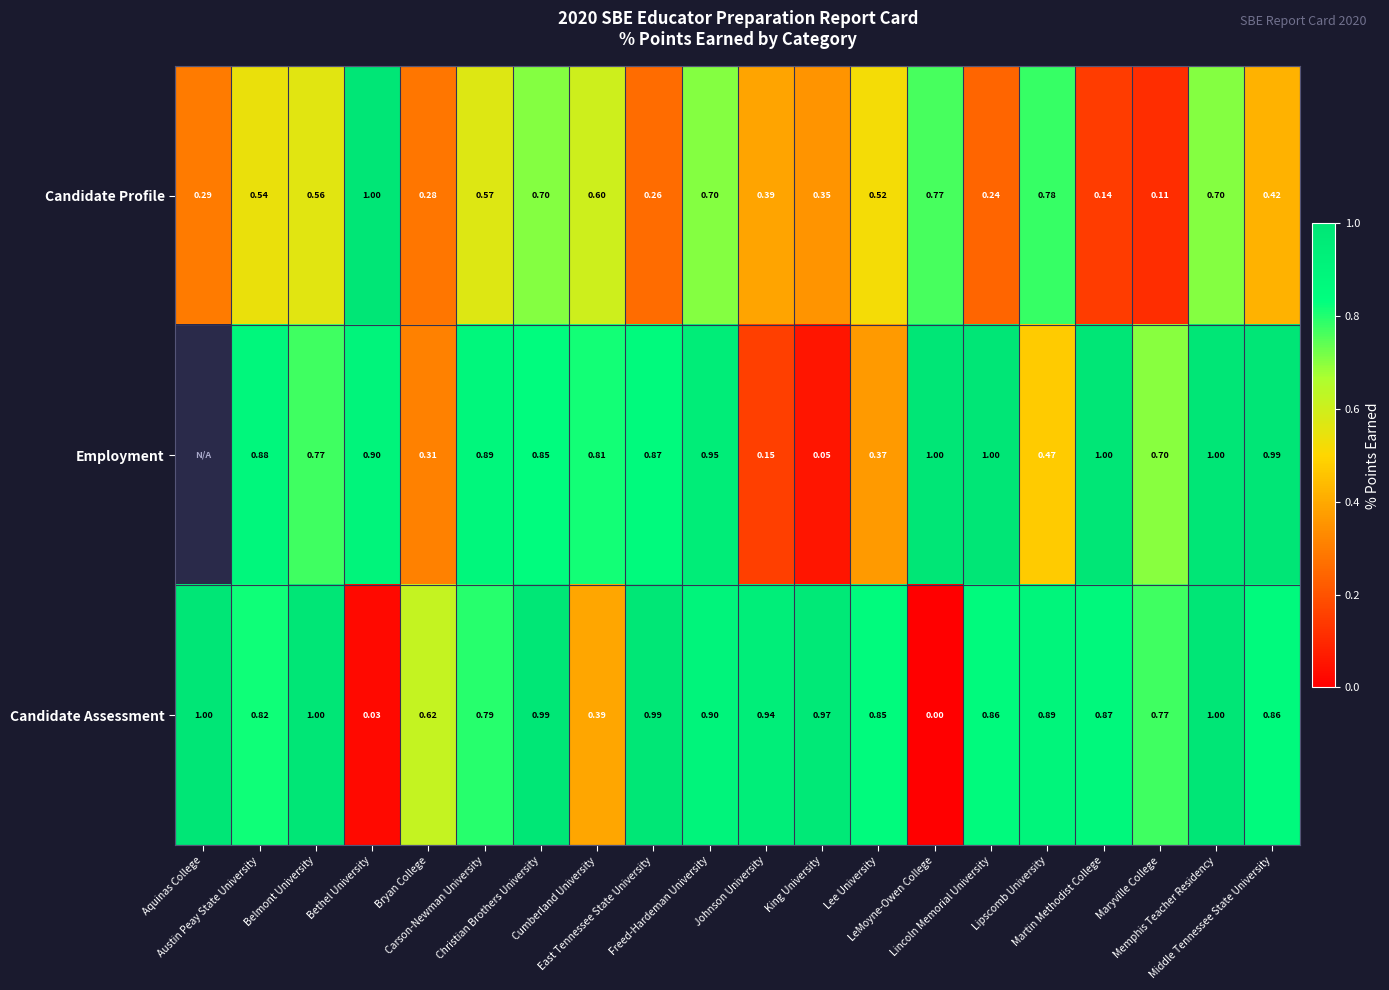

Between Cumberland University and Christian Brothers University, which is larger?

Christian Brothers University